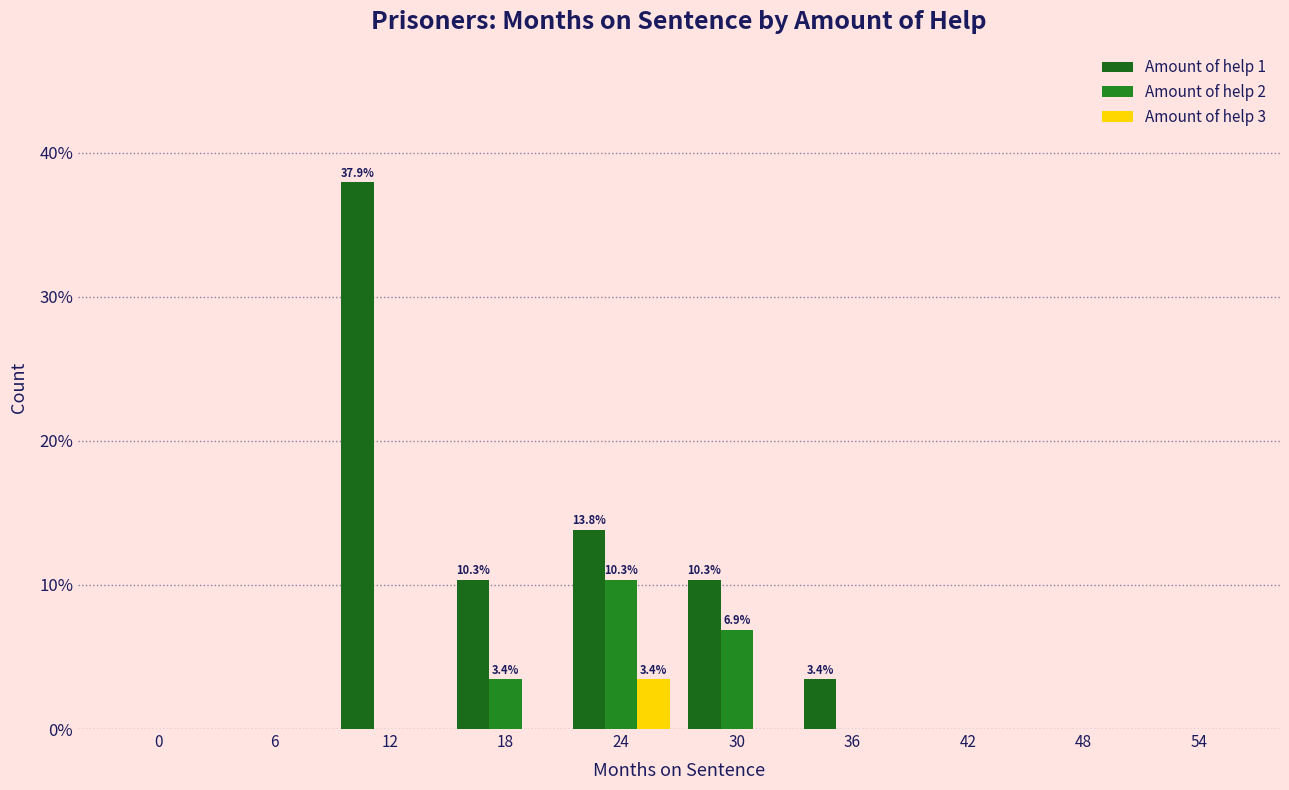

Does the chart contain stacked bars?

No